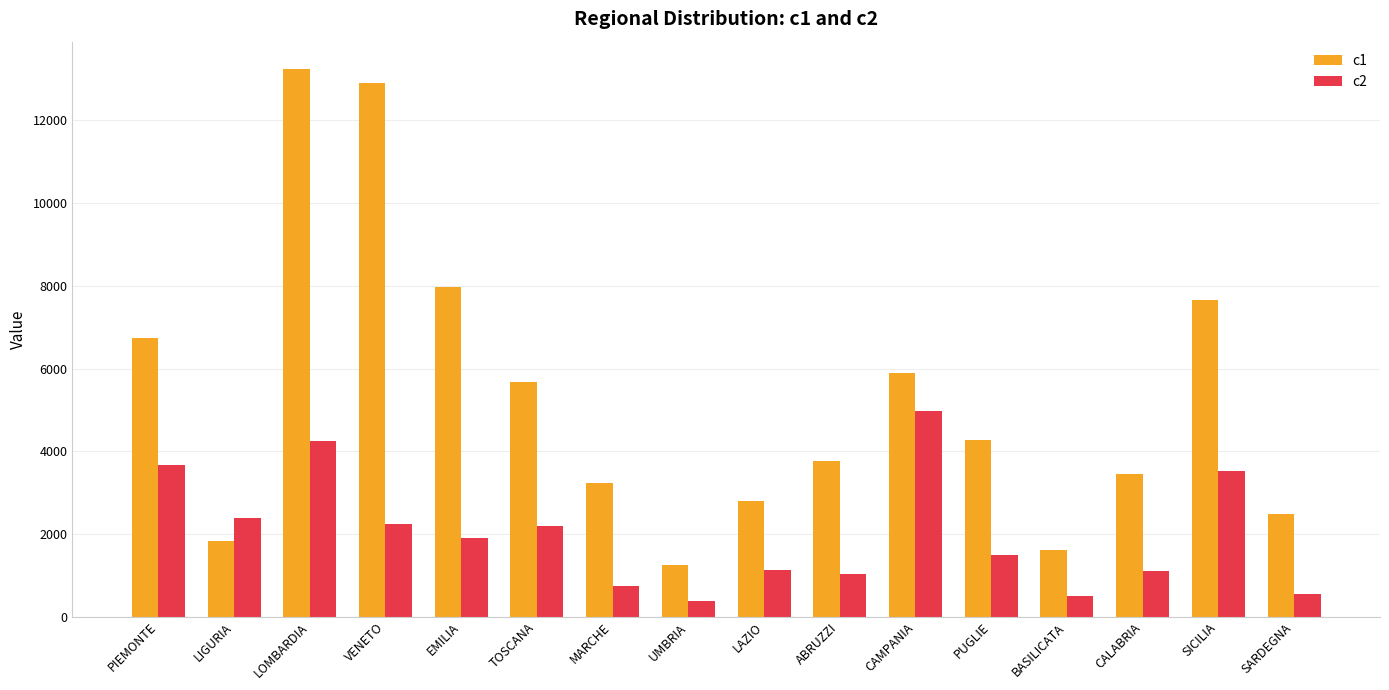

Which series has the largest total across all categories?

c1